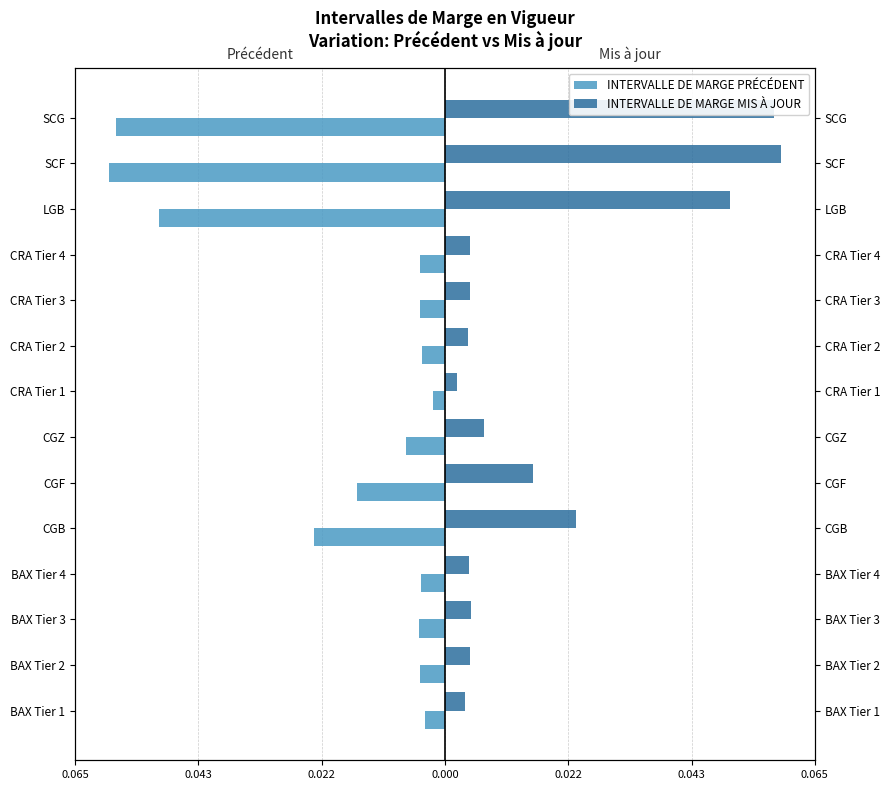

What are all the series names shown in the legend?

INTERVALLE DE MARGE PRÉCÉDENT, INTERVALLE DE MARGE MIS À JOUR